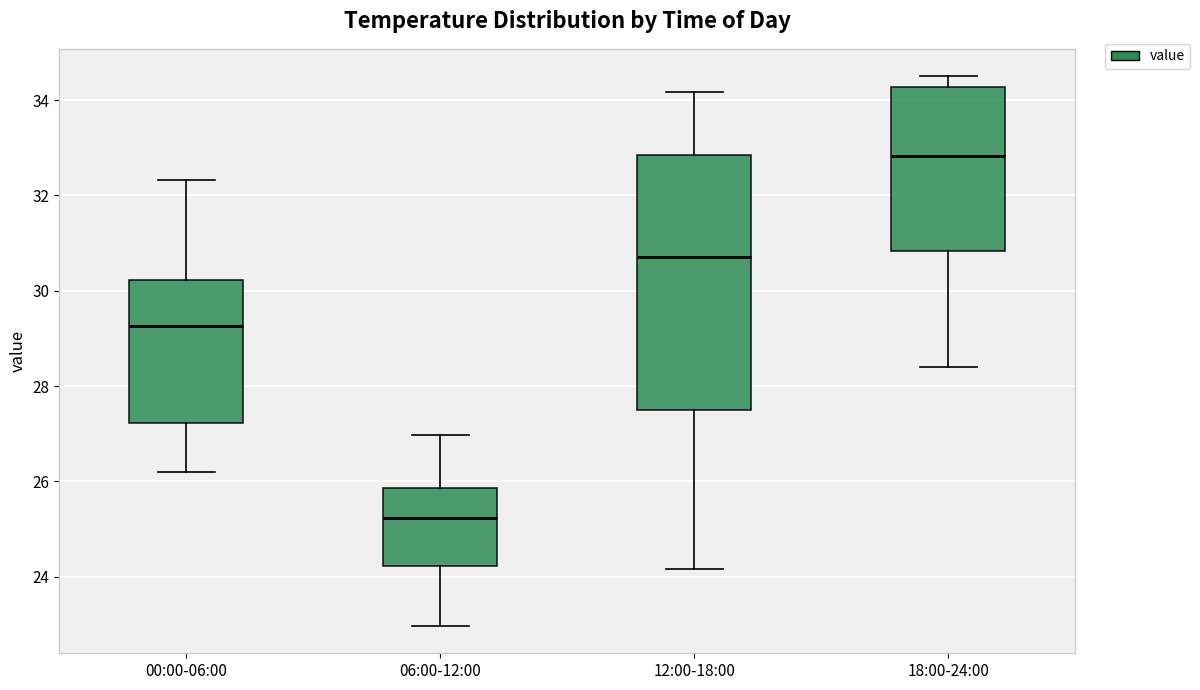

Where does the median line of the box for 12:00-18:00 sit on the y-axis? The values are not printed on the chart, so give them approximately, as read against the axis.

30.8